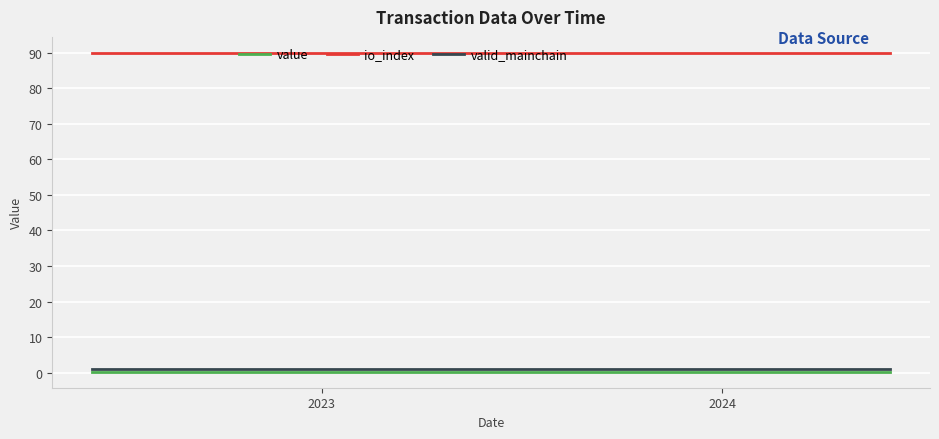

True or false: io_index and valid_mainchain intersect in this chart.

False